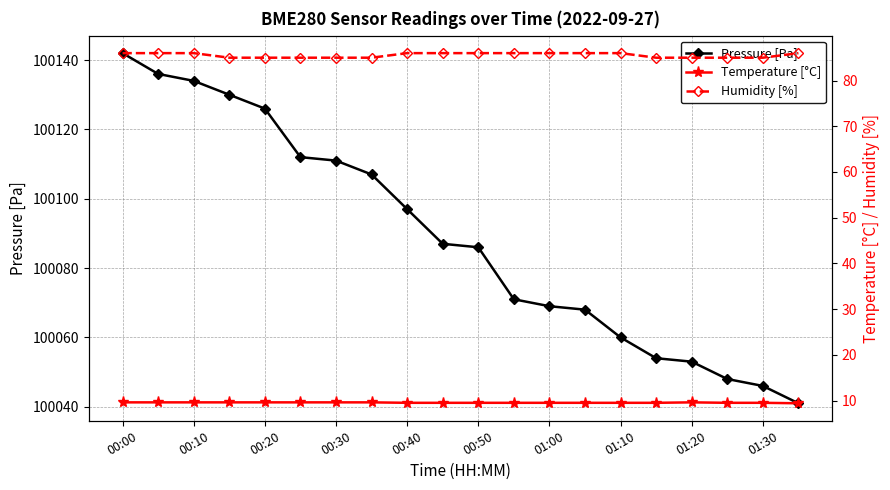

True or false: Pressure [Pa] has a value of 53438 at 00:40.

False